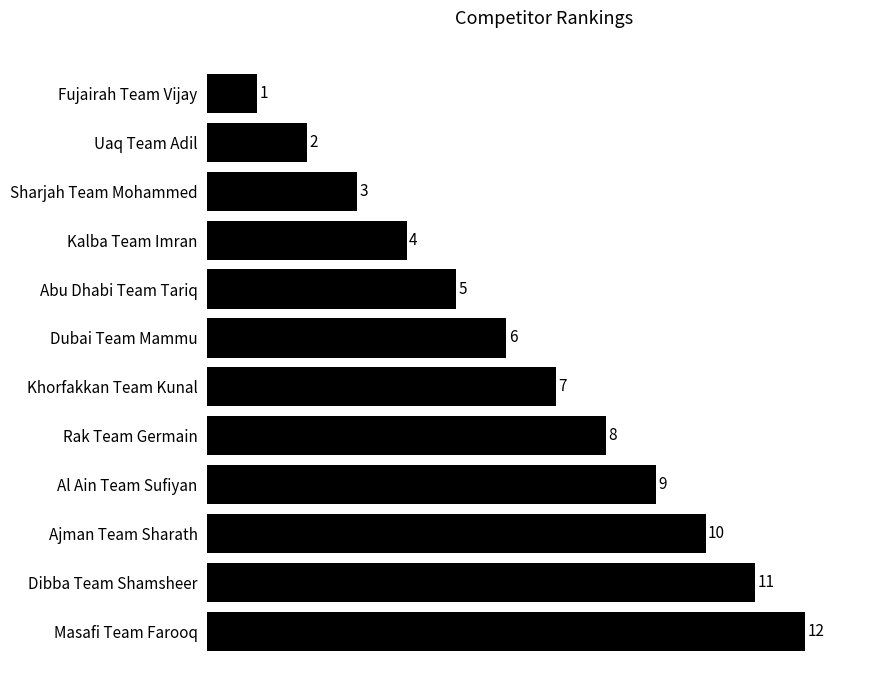

What is the minimum value shown in the chart?

1